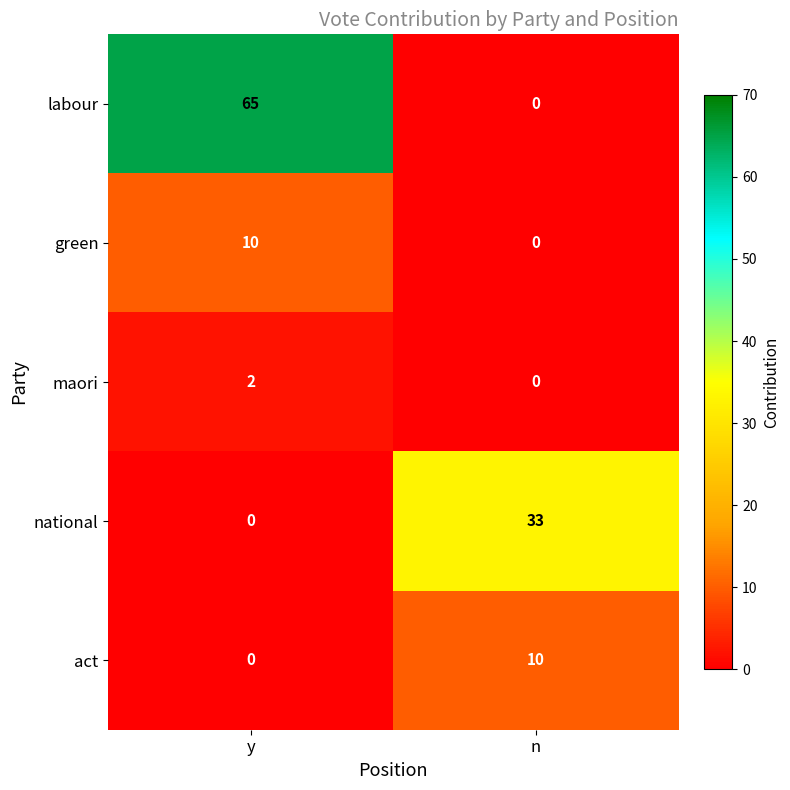

Which series has the largest range (max minus min)?

labour